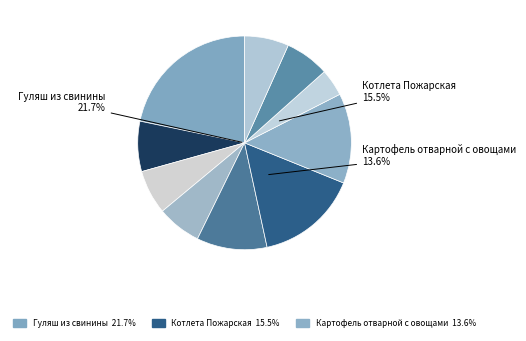

Is Гуляш из свинины the majority of the pie?

No